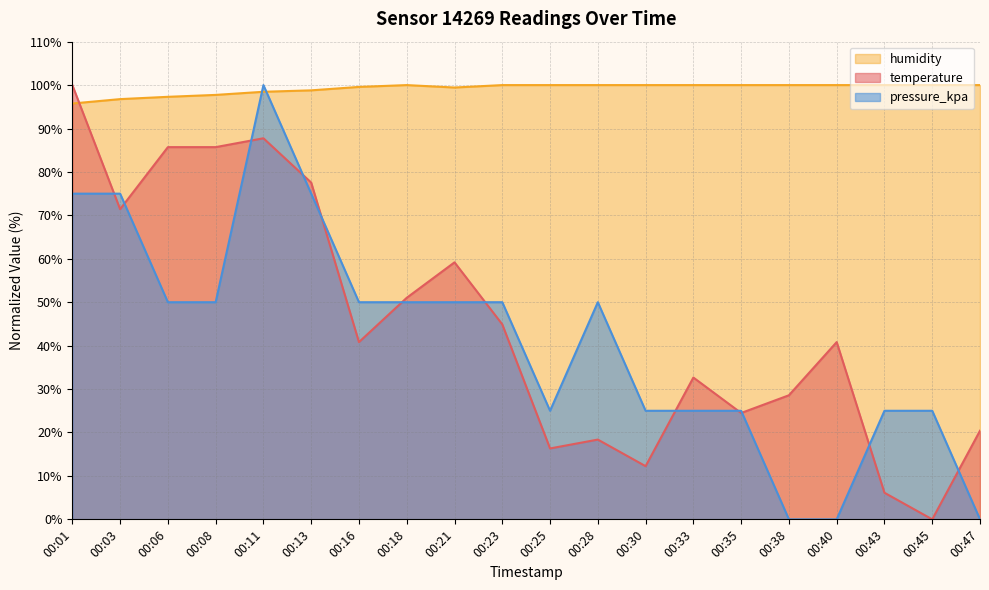

What is the sum of the pressure_kpa values at 00:03 and 00:11?

175.0